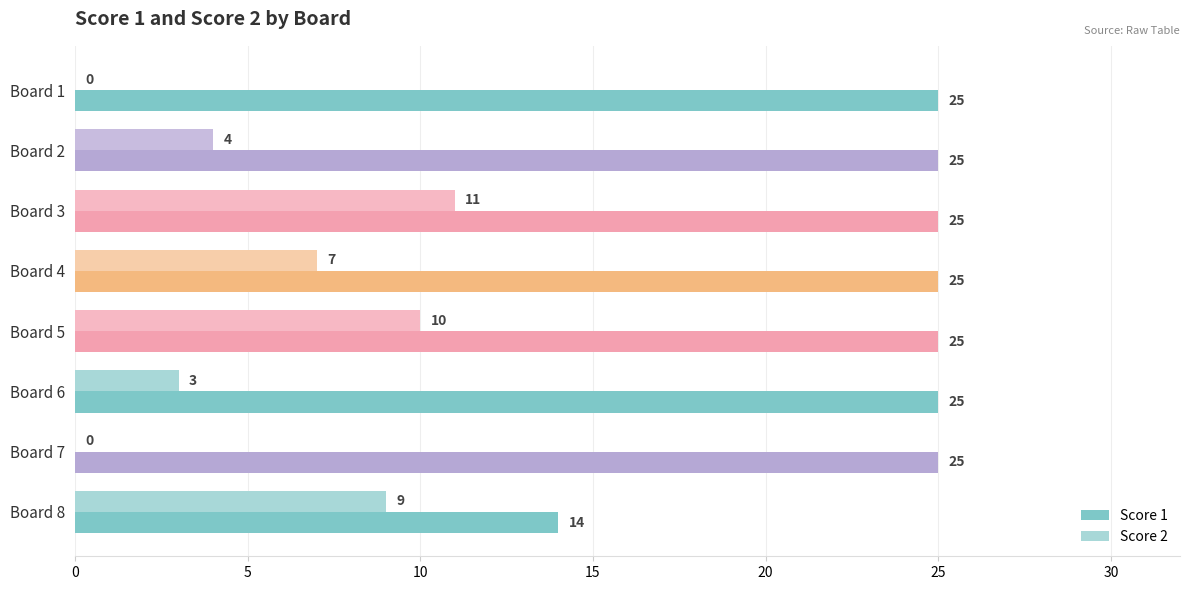

Where is Score 2 nearest to the value 5?

Board 2